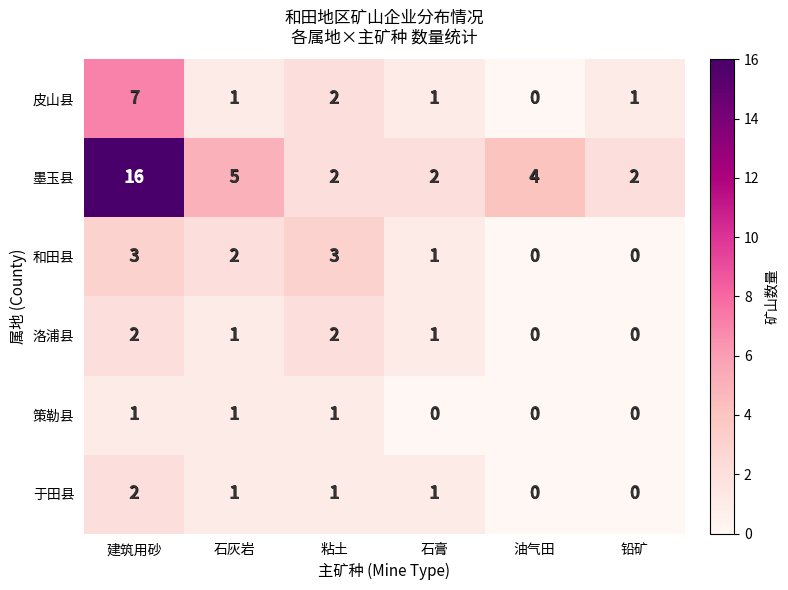

What is the greatest value displayed?

16